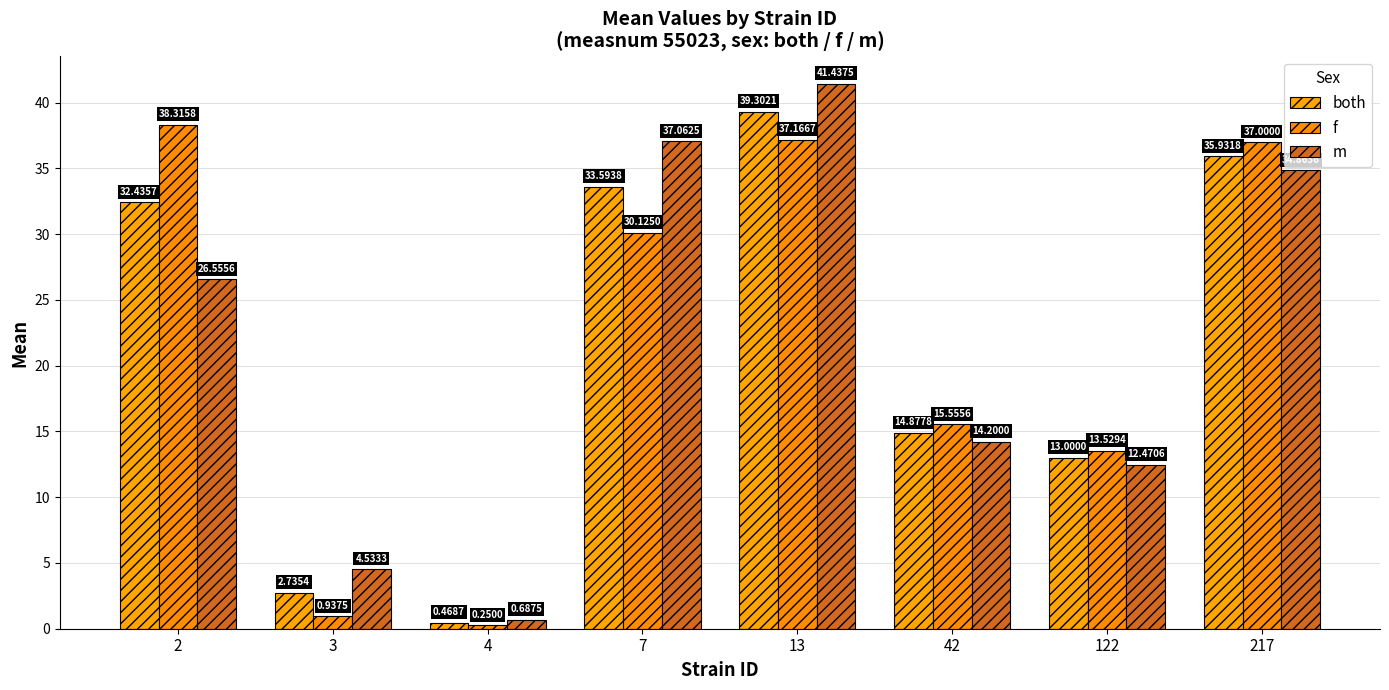

Count the number of categories in the chart.

8